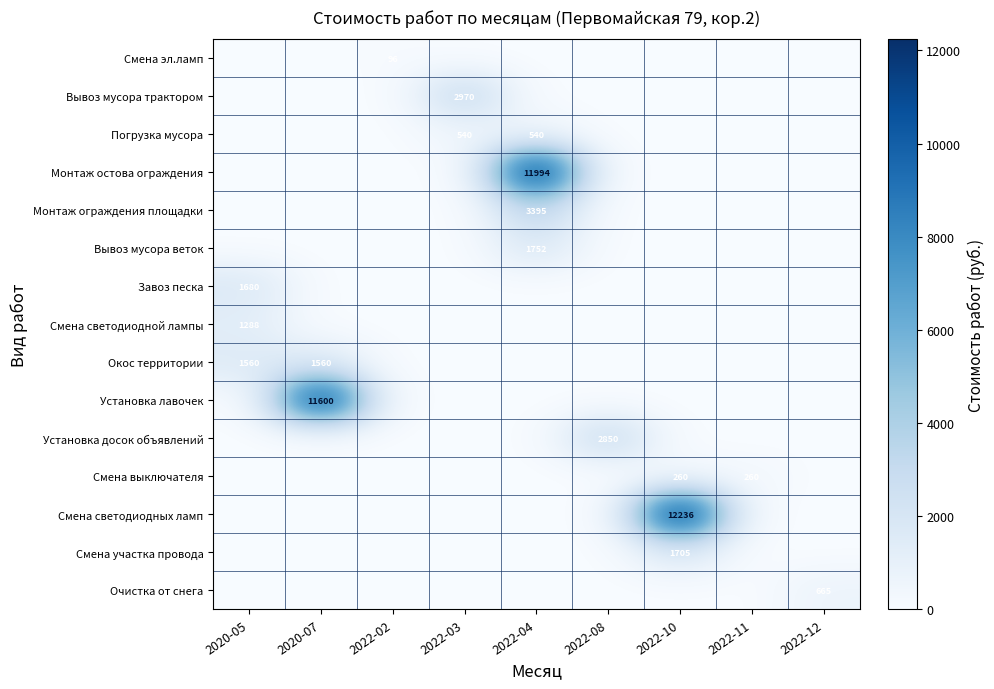

At which category does the chart reach its minimum across all series?

2020-05